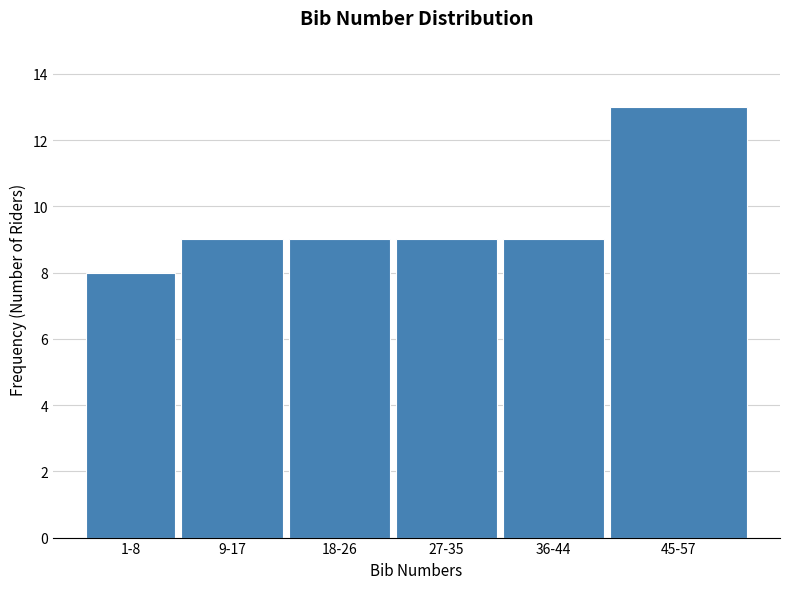

Reading left to right, transcribe all the data shown in this chart.

8	9	9	9	9	13